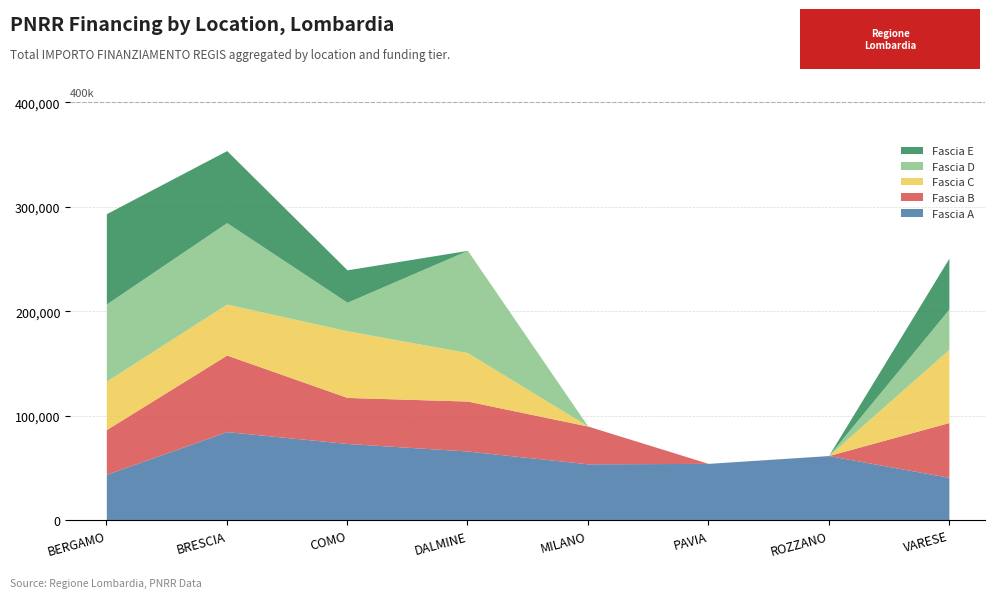

At which label does Fascia D reach its peak?

DALMINE